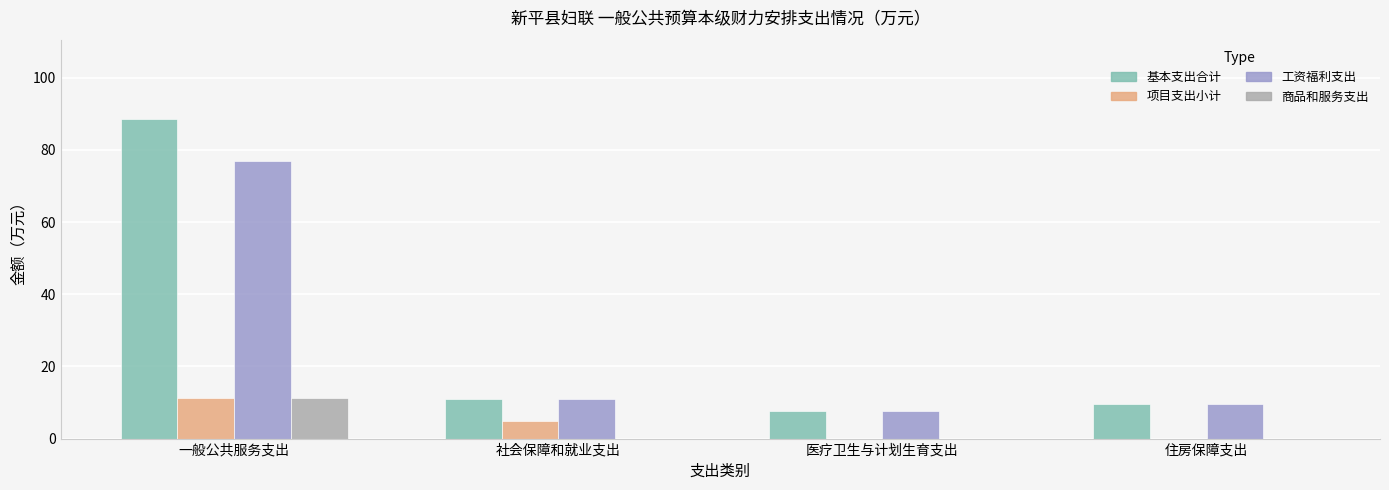

Reading right to left, extract all data points from this chart.

基本支出合计: 住房保障支出=9.6	医疗卫生与计划生育支出=7.8	社会保障和就业支出=11.1	一般公共服务支出=88.4
项目支出小计: 住房保障支出=0.0	医疗卫生与计划生育支出=0.0	社会保障和就业支出=4.8	一般公共服务支出=11.3
工资福利支出: 住房保障支出=9.6	医疗卫生与计划生育支出=7.8	社会保障和就业支出=11.1	一般公共服务支出=76.8
商品和服务支出: 住房保障支出=0.0	医疗卫生与计划生育支出=0.0	社会保障和就业支出=0.0	一般公共服务支出=11.3